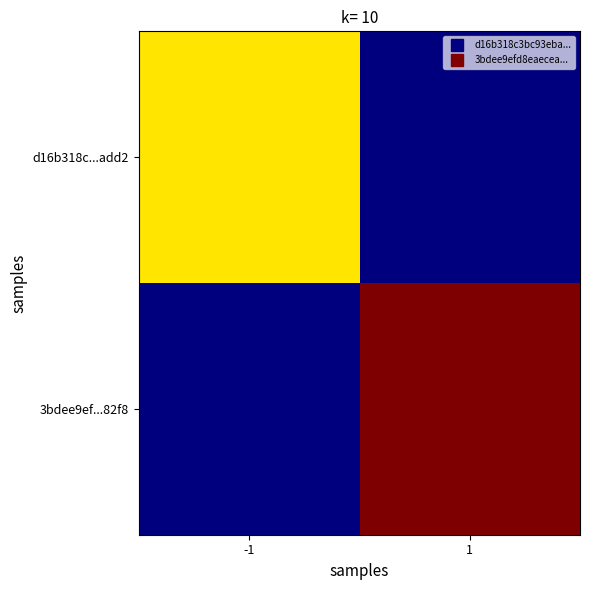

Reading left to right, what are all the values shown in this chart?

d16b318c...add2: -1=2	1=0
3bdee9ef...82f8: -1=0	1=3